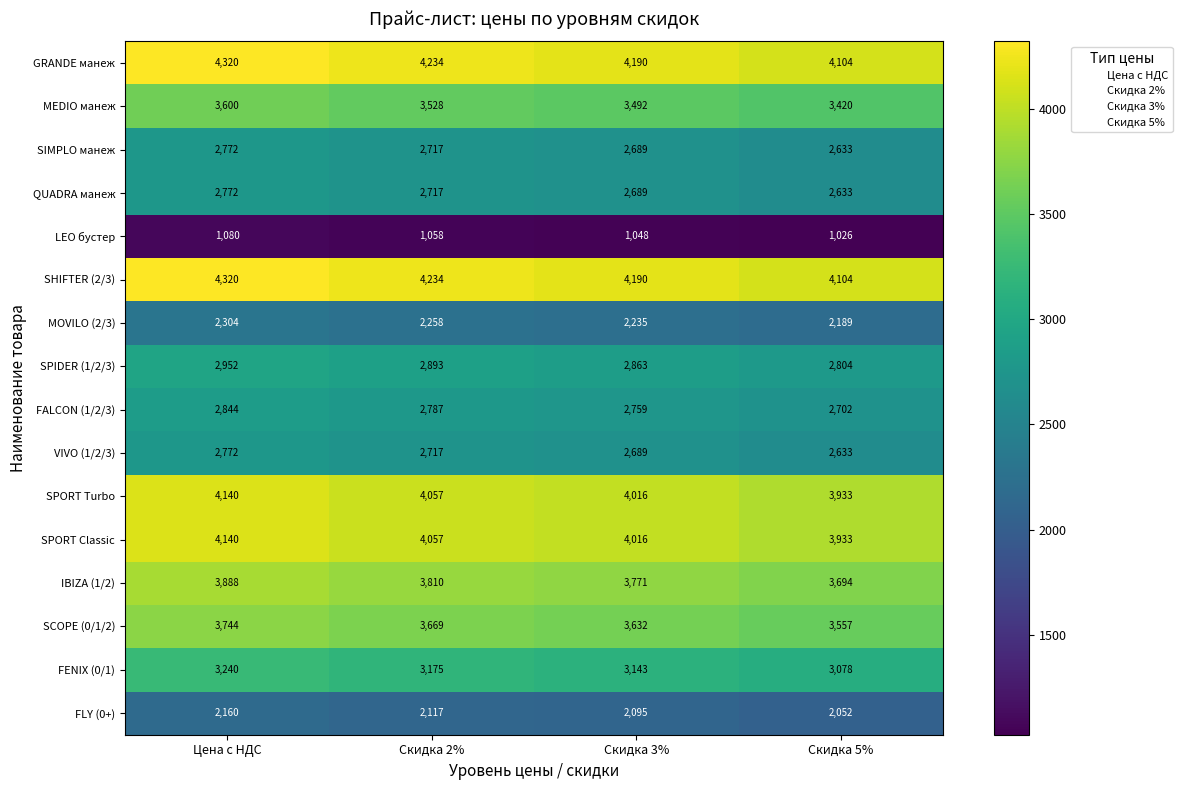

What is the total value across all series at Скидка 3%?

49517